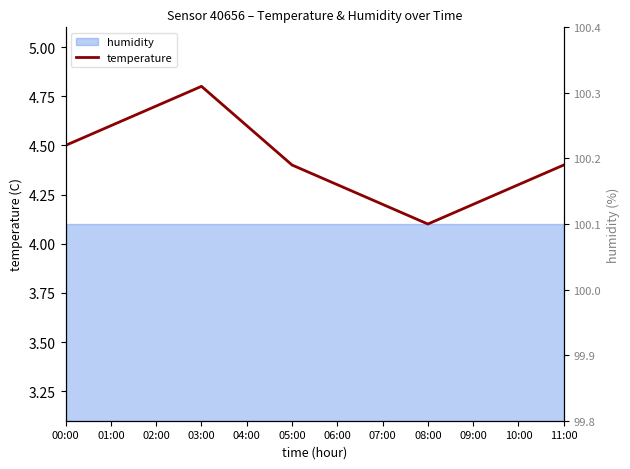

Does the chart display data point markers on the line(s)?

No